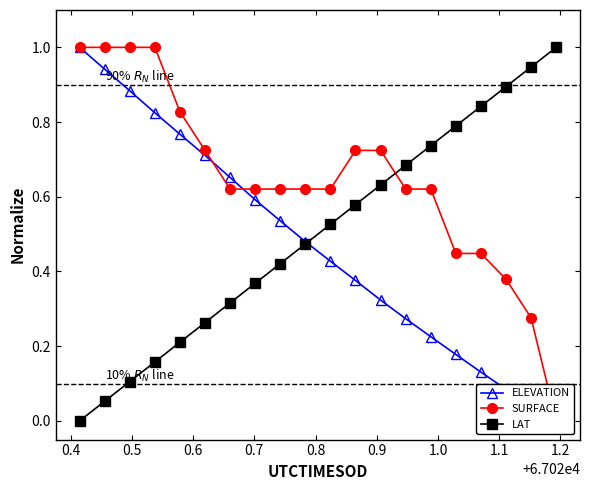

How many lines are shown in the chart?

3